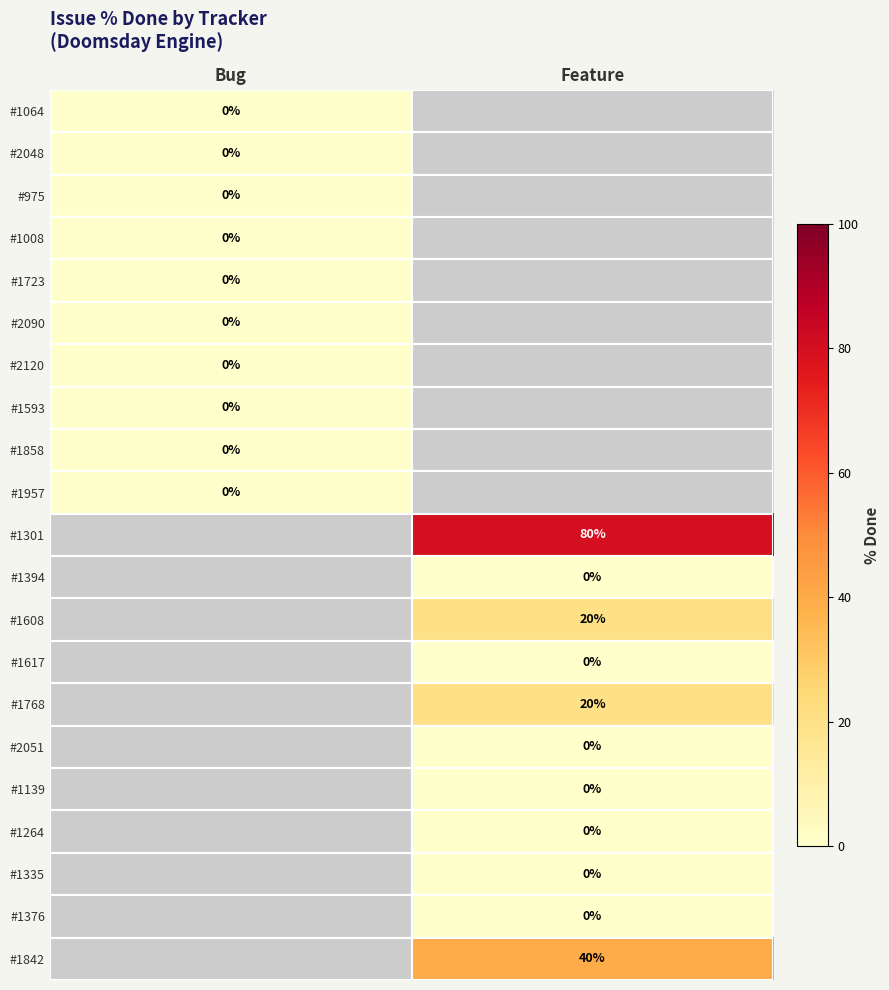

Is it true that #1608 equals 20 at Feature?

True